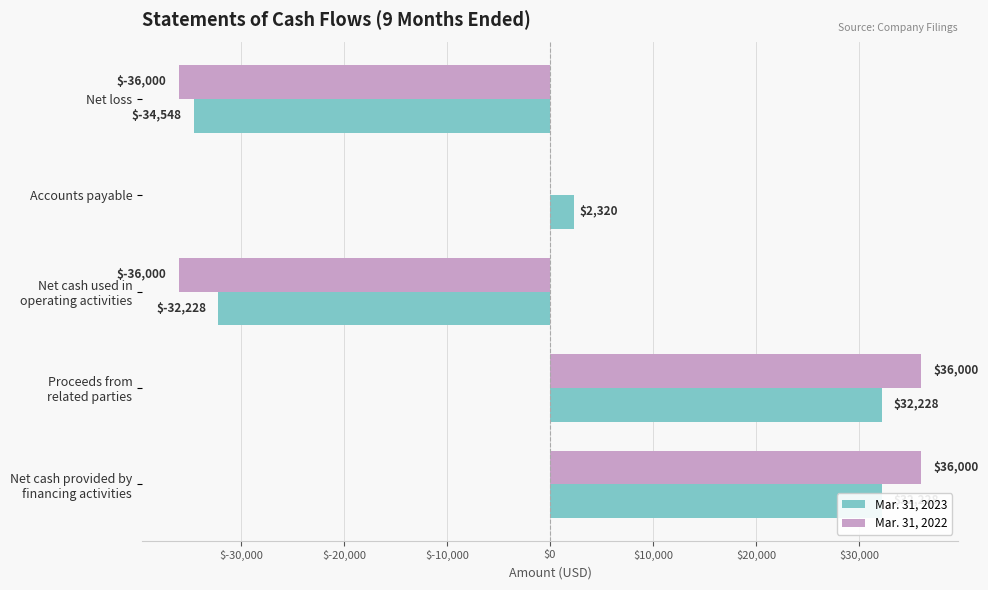

How many series are shown in this chart?

2